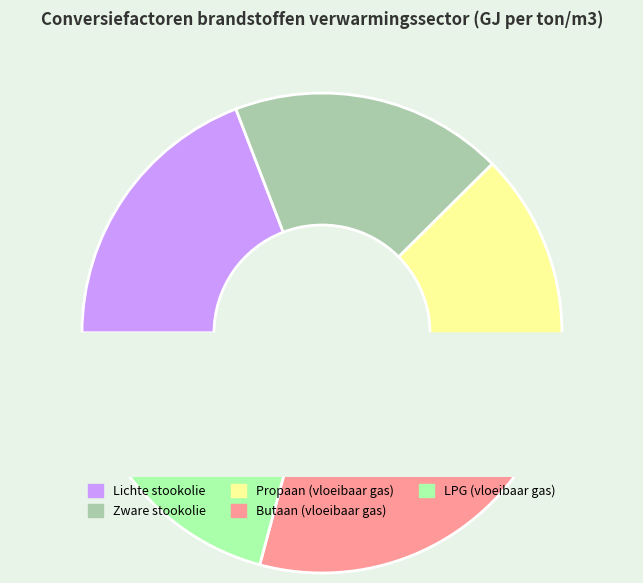

True or false: Lichte stookolie accounts for 5% of the total.

False